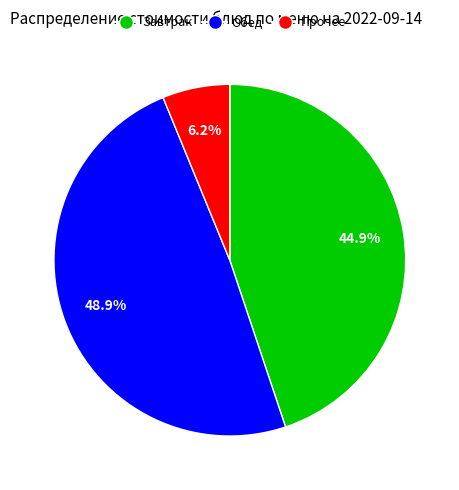

To the nearest percent, what is the difference between the largest and smallest slice percentages?

43%